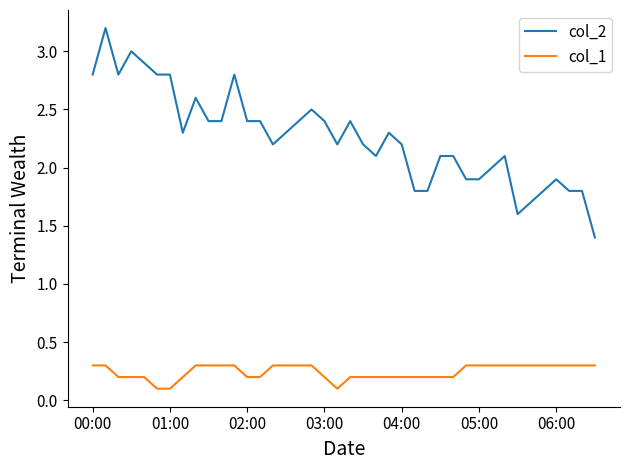

What is the highest value of the col_1 series?

0.3